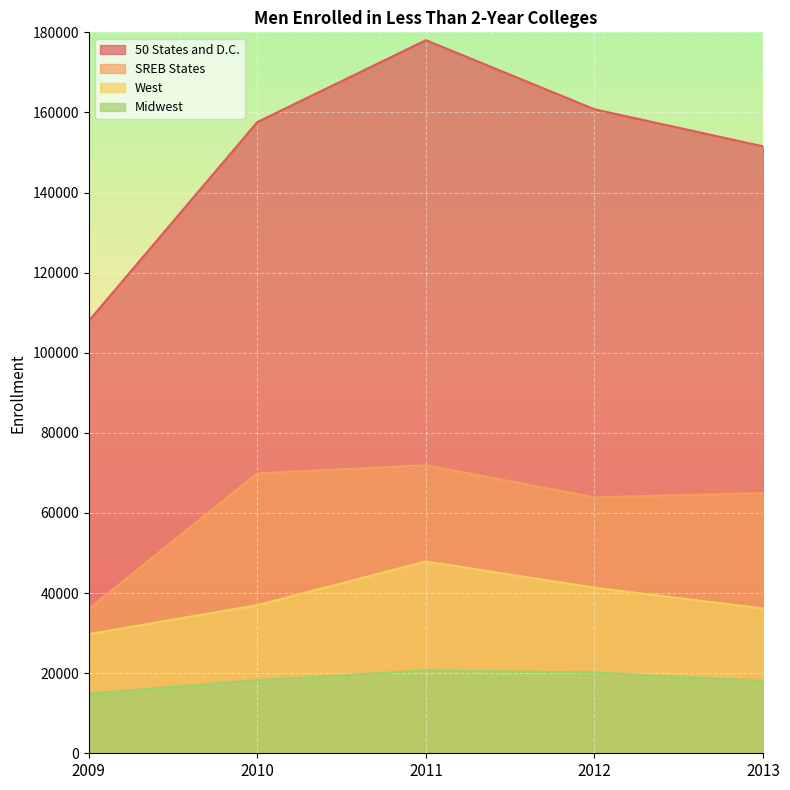

Where is SREB States nearest to the value 53983?

2012